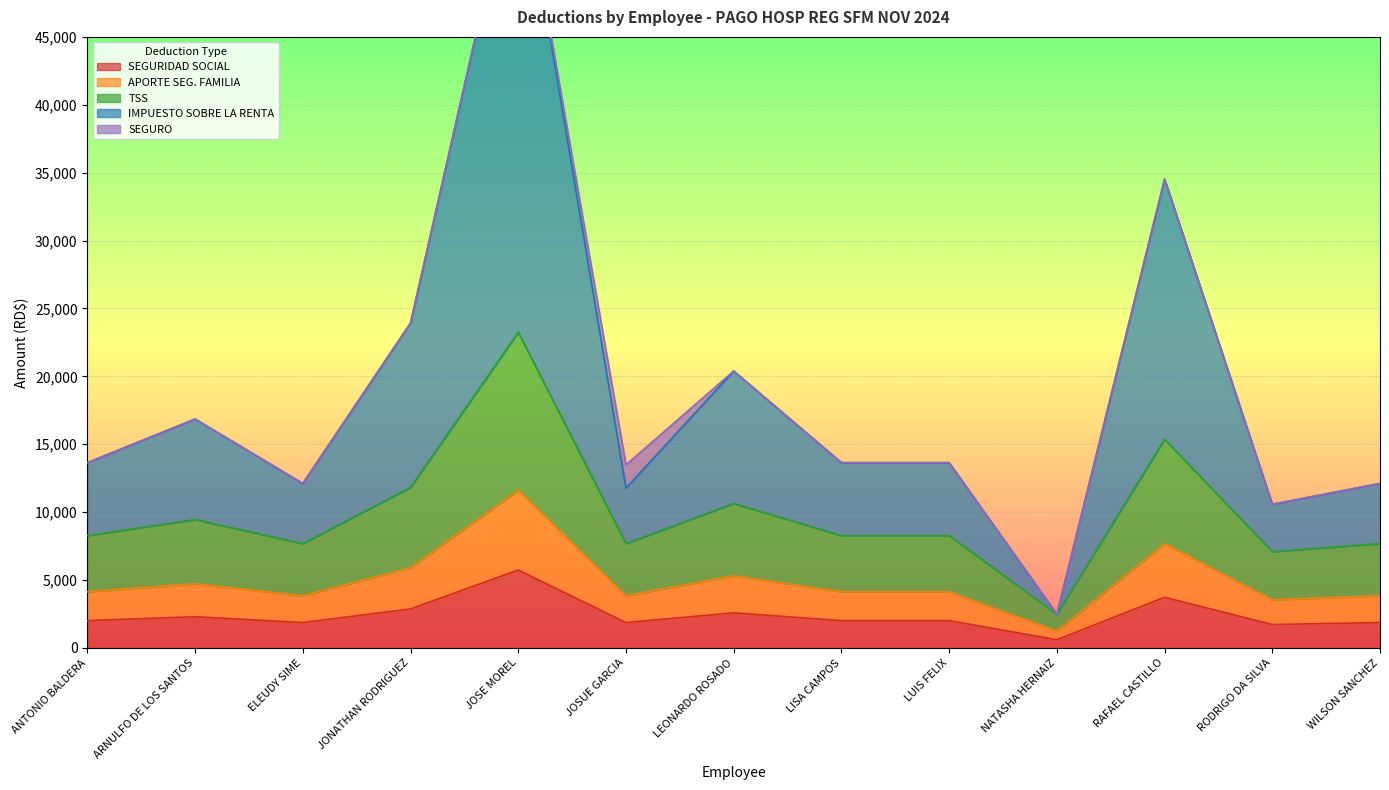

The SEGURIDAD SOCIAL series shows 7847.1 at JOSE MOREL. True or false?

False